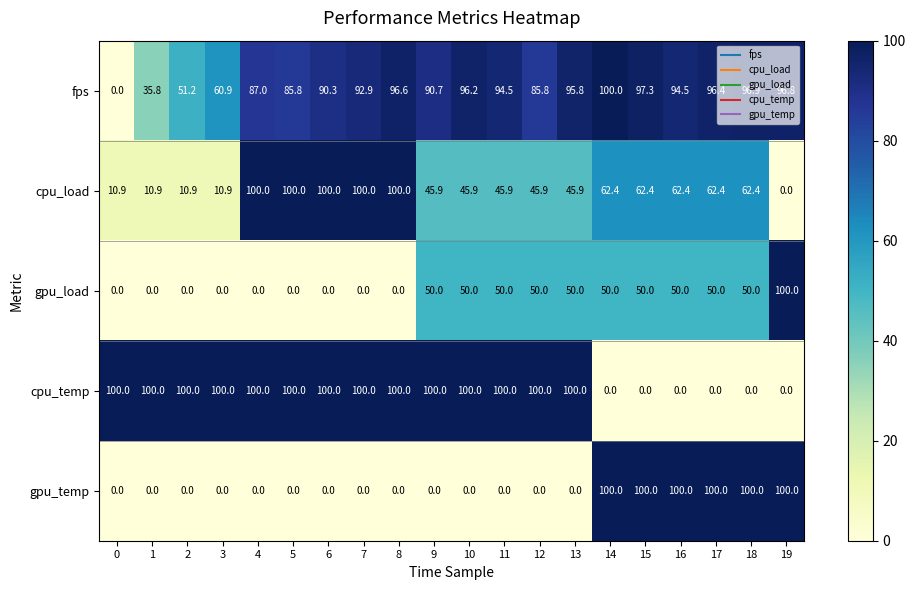

At how many categories does at least one series exceed 83?

20